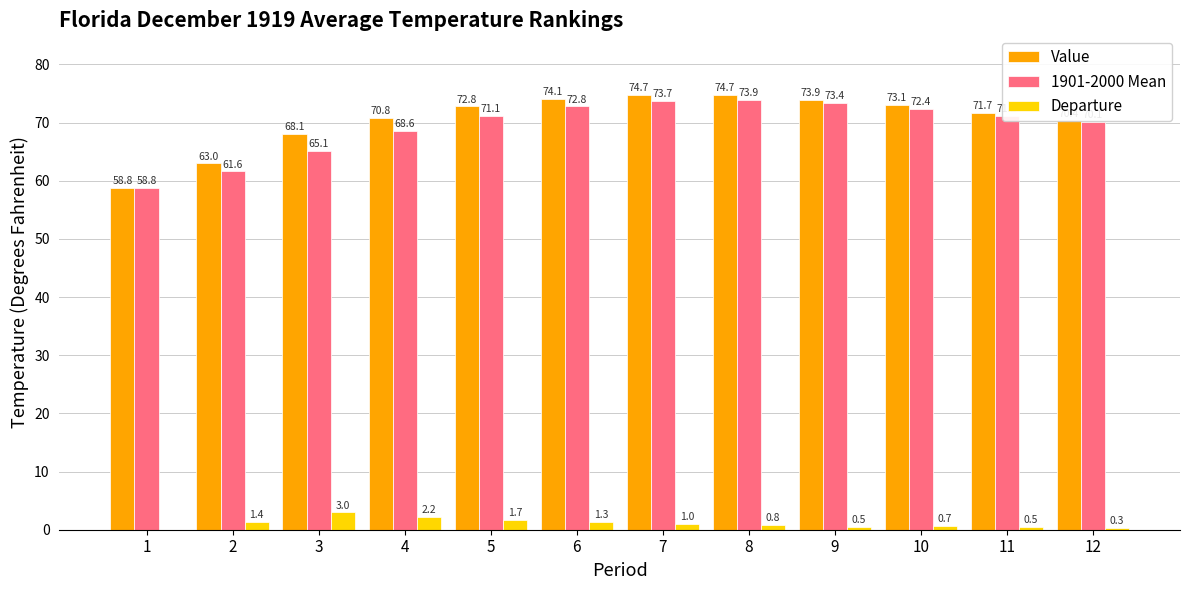

What is the approximate value of Value at 10?

73.1